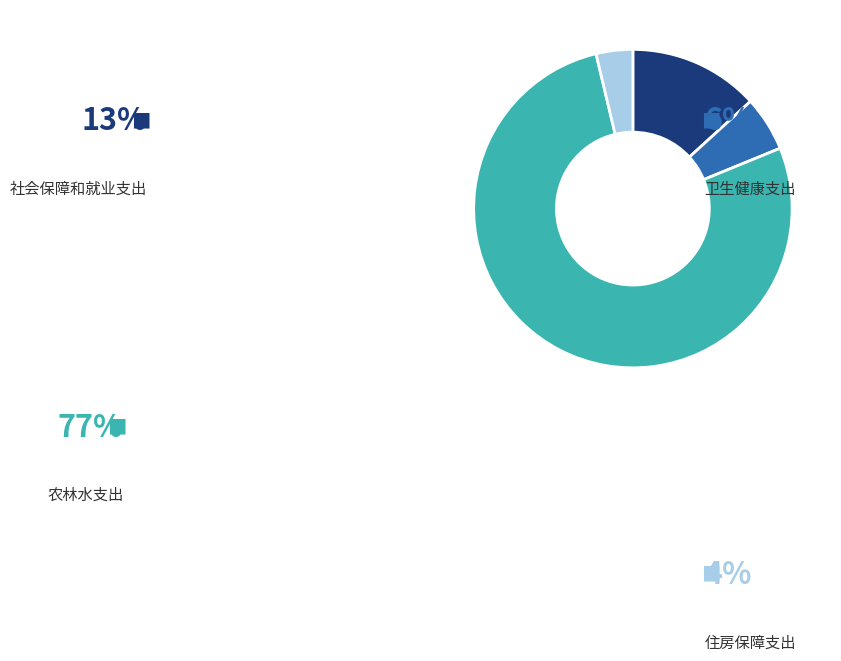

How many slices are in this pie chart?

4